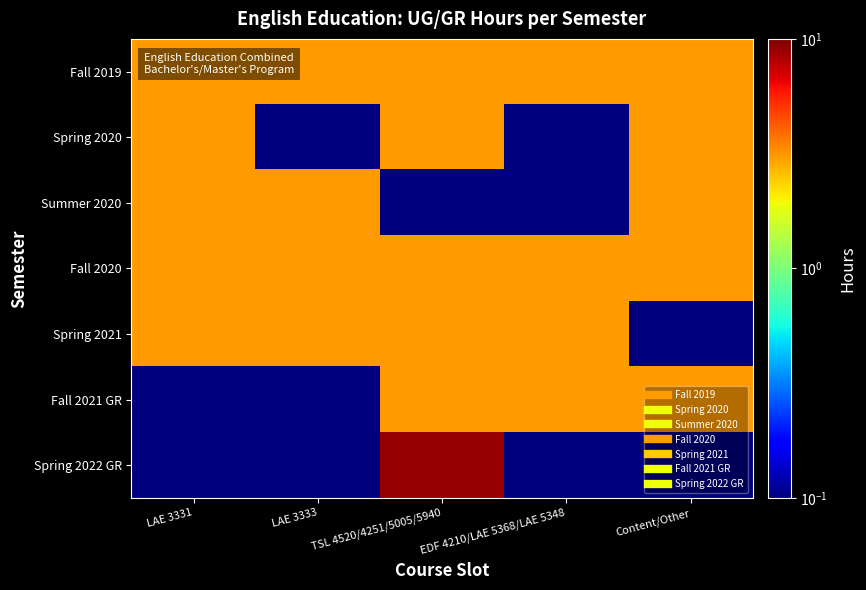

What is the spread (max minus min) of values at LAE 3333?

3.0